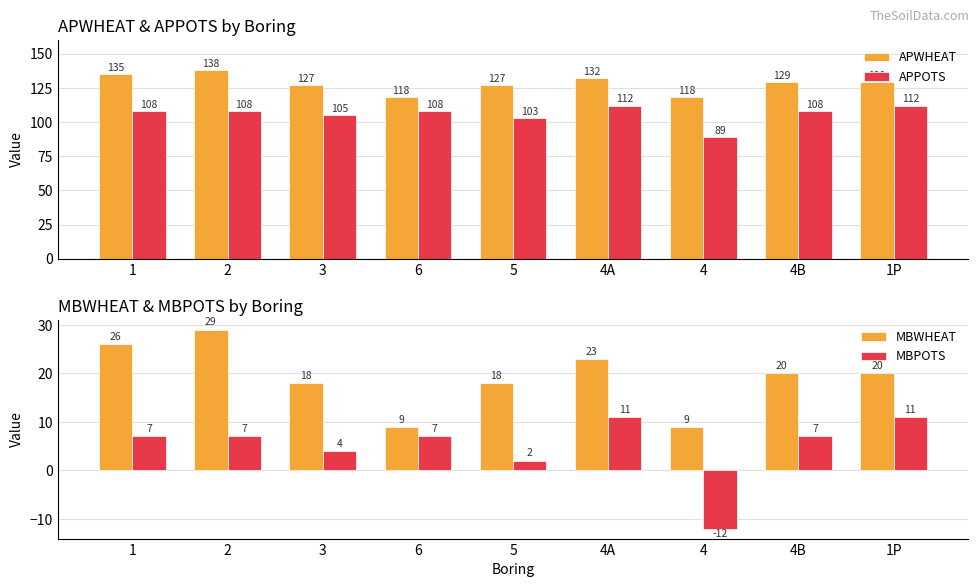

What position from the left is 1P?

9